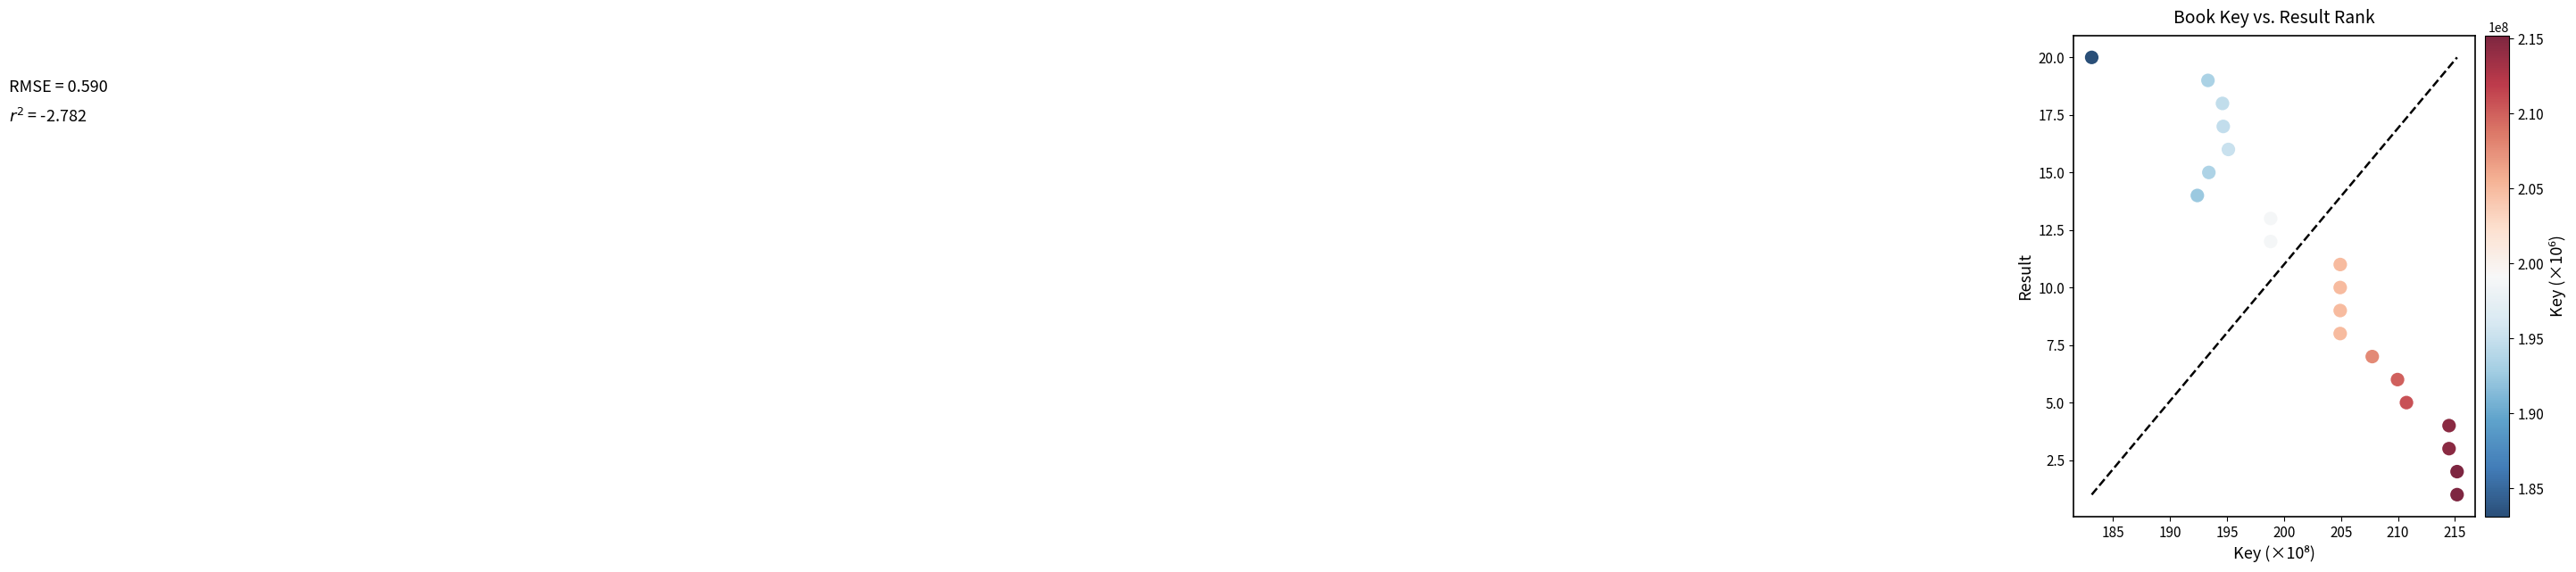

What is the range of Y values (max minus min)?

19